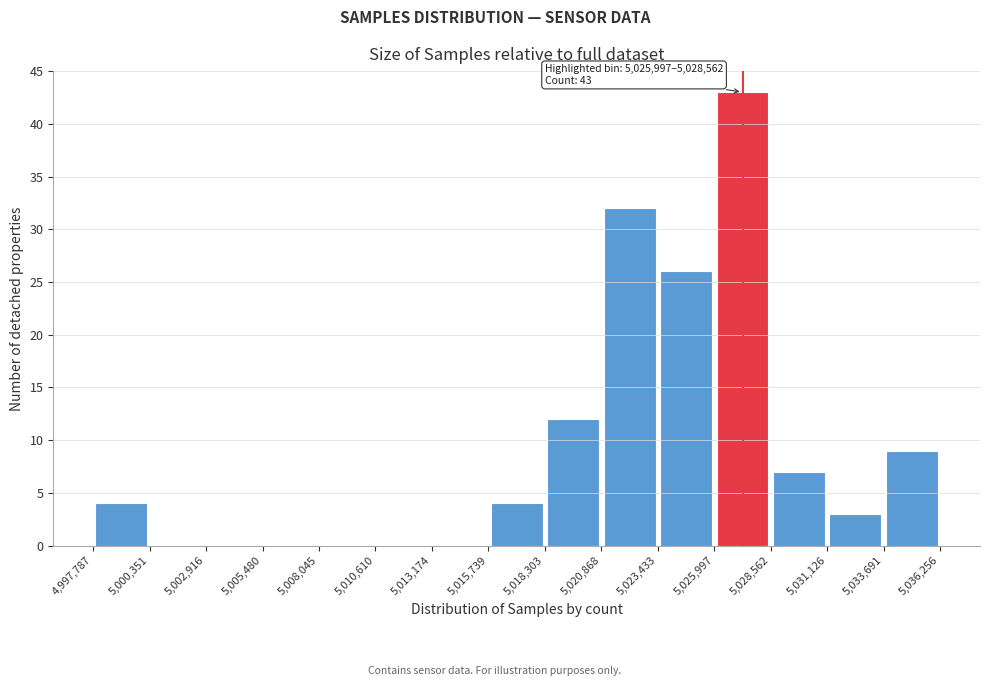

Which range on the x-axis has the tallest bar?

5,025,997 to 5,028,562